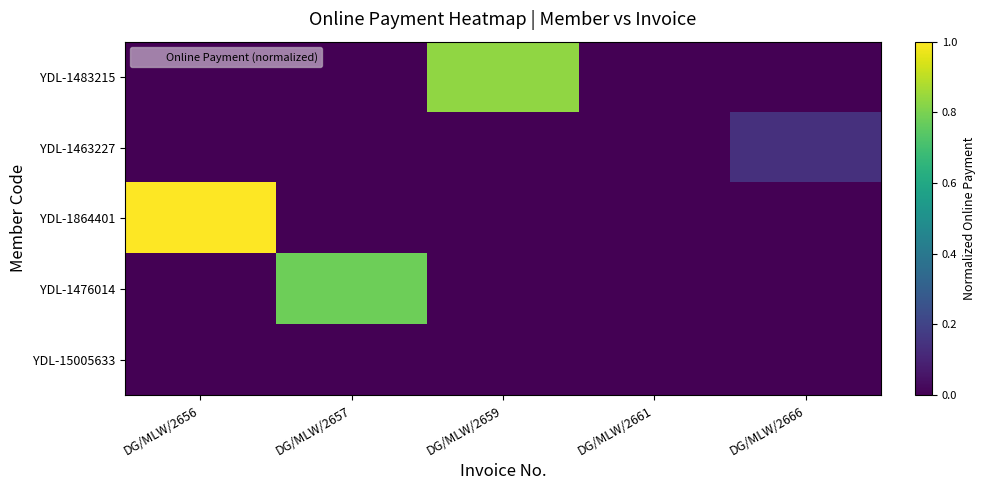

List the series in order of their peak value, lowest first.

YDL-15005633, YDL-1463227, YDL-1476014, YDL-1483215, YDL-1864401